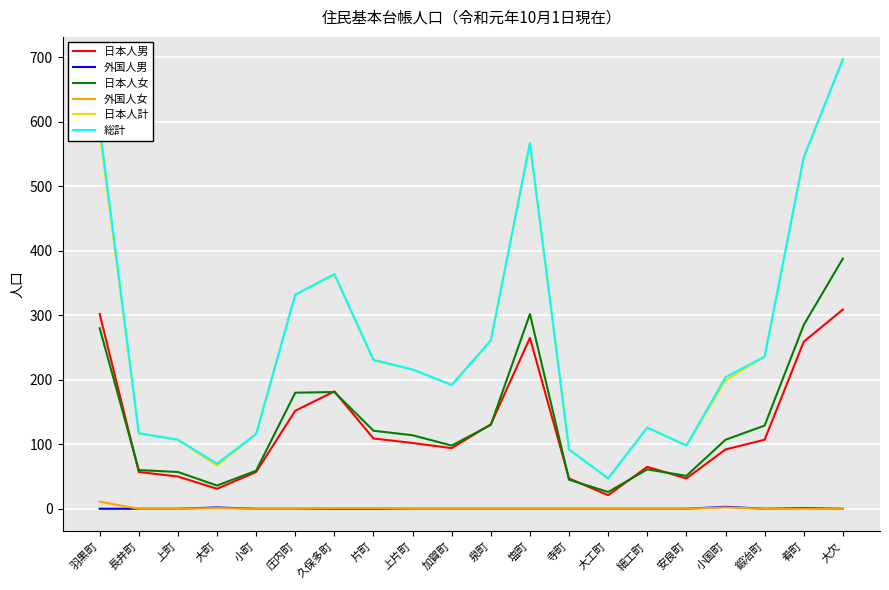

The 日本人男 series shows 81 at 寺町. True or false?

False